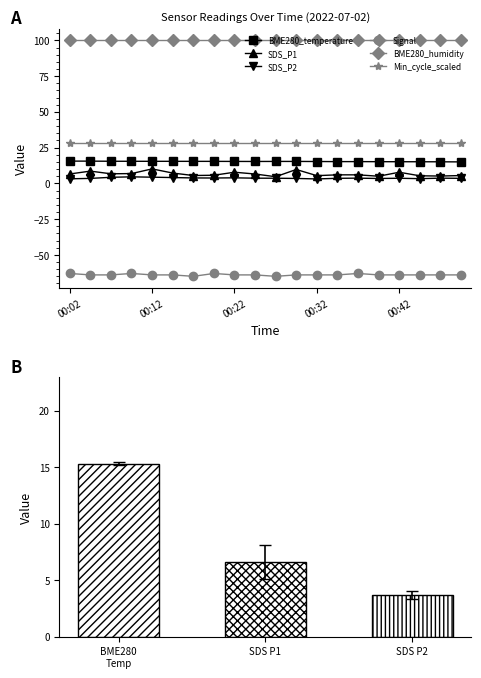

Reading right to left, what are all the values shown in this chart?

BME280_temperature: 15.0	15.1	15.1	15.1	15.2	15.2	15.2	15.3	15.3	15.3	15.3	15.3	15.4	15.4	15.4	15.4	15.4	15.5	15.6	15.6
SDS_P1: 5.5	5.1	5.3	7.8	5.0	6.0	6.0	5.4	9.7	4.7	6.5	7.8	5.7	5.5	7.2	10.1	6.8	6.7	8.6	6.6
SDS_P2: 3.5	3.6	3.3	3.6	3.4	3.6	3.5	3.1	3.5	3.6	3.6	3.9	3.8	3.8	4.1	4.3	4.6	4.2	3.5	3.2
Signal: -64.0	-64.0	-64.0	-64.0	-64.0	-63.0	-64.0	-64.0	-64.0	-65.0	-64.0	-64.0	-63.0	-65.0	-64.0	-64.0	-63.0	-64.0	-64.0	-63.0
BME280_humidity: 100.0	100.0	100.0	100.0	100.0	100.0	100.0	100.0	100.0	100.0	100.0	100.0	100.0	100.0	100.0	100.0	100.0	100.0	100.0	100.0
Min_cycle_scaled: 28.0	28.0	28.0	28.0	28.0	28.0	28.0	28.0	28.0	28.0	28.0	28.0	28.0	28.0	28.0	28.0	28.0	28.0	28.0	28.0